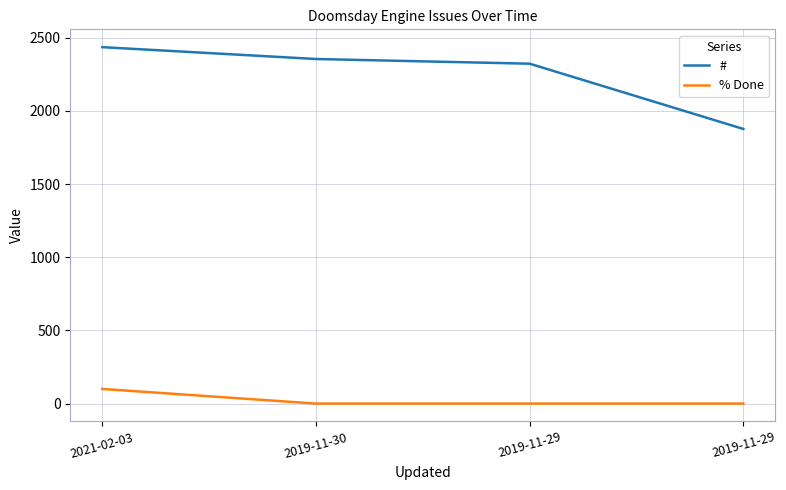

How many lines are shown in the chart?

2